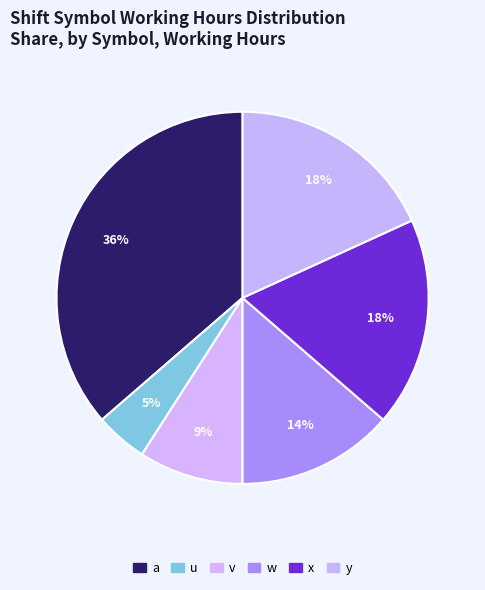

What is the ratio of the value at a to the value at y?

2.0